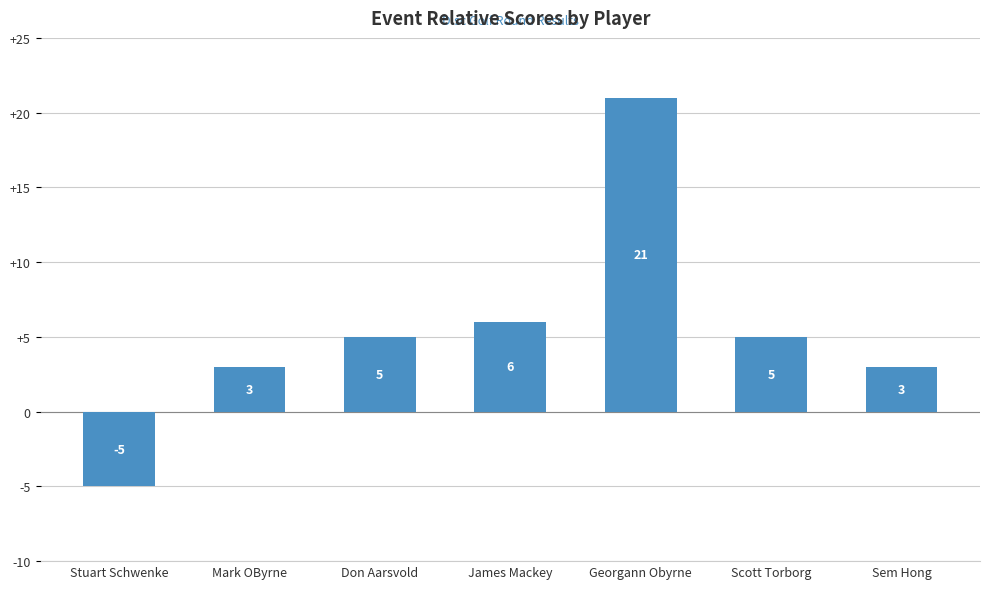

How many values are above zero?

6